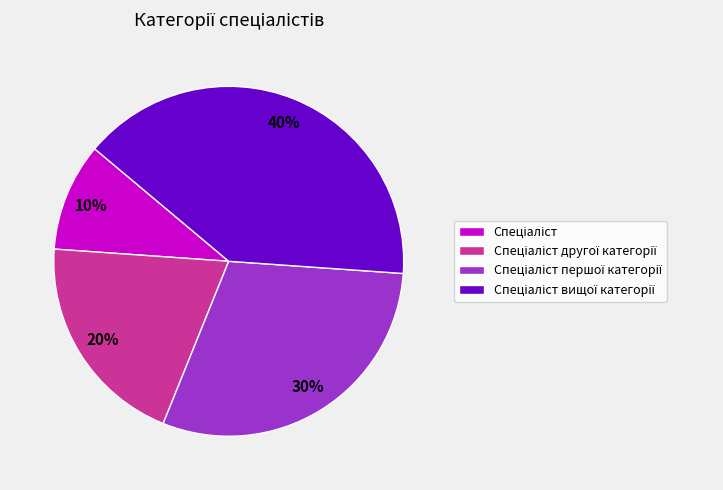

Is there a majority slice in this chart?

No